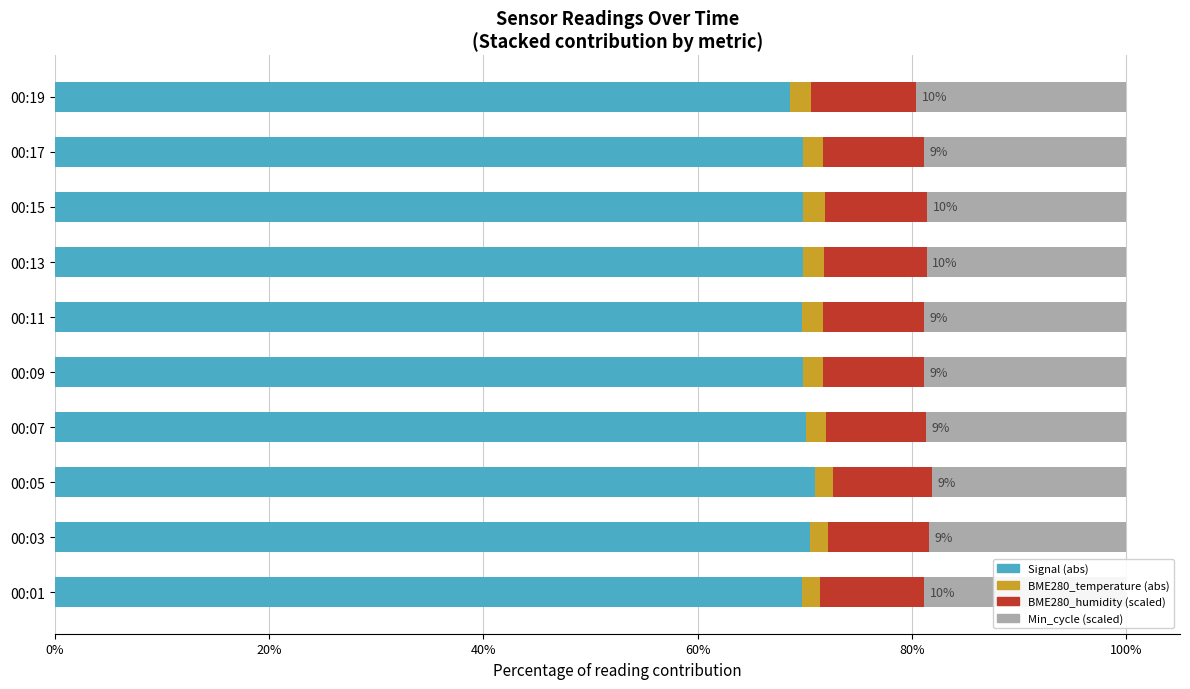

What is the lowest value of the Signal (abs) series?

68.6